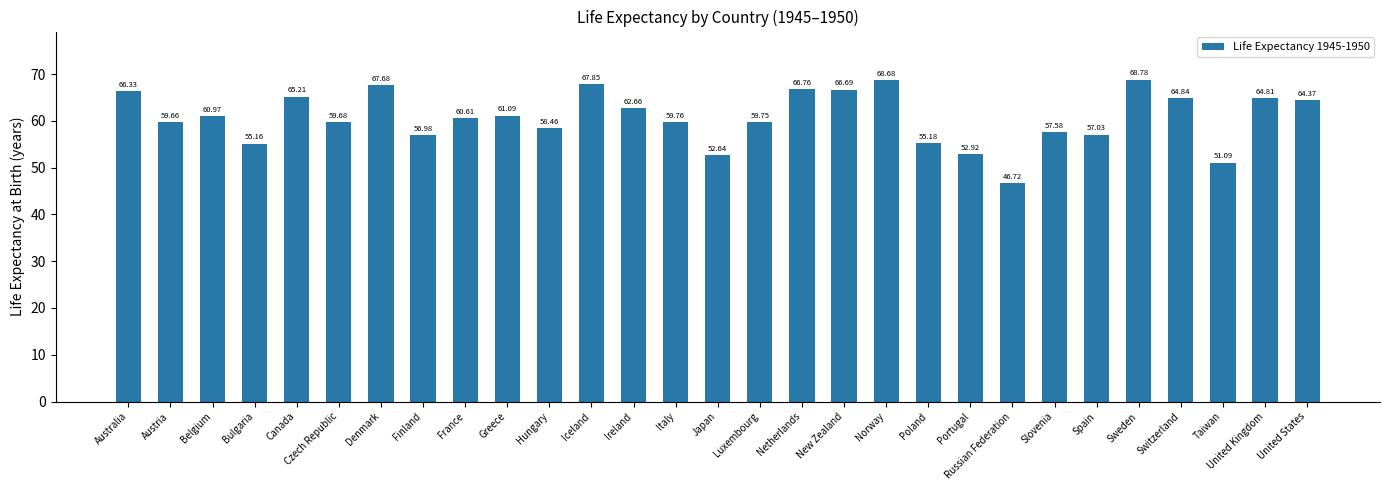

Which label corresponds to the smallest value in the chart?

Russian Federation